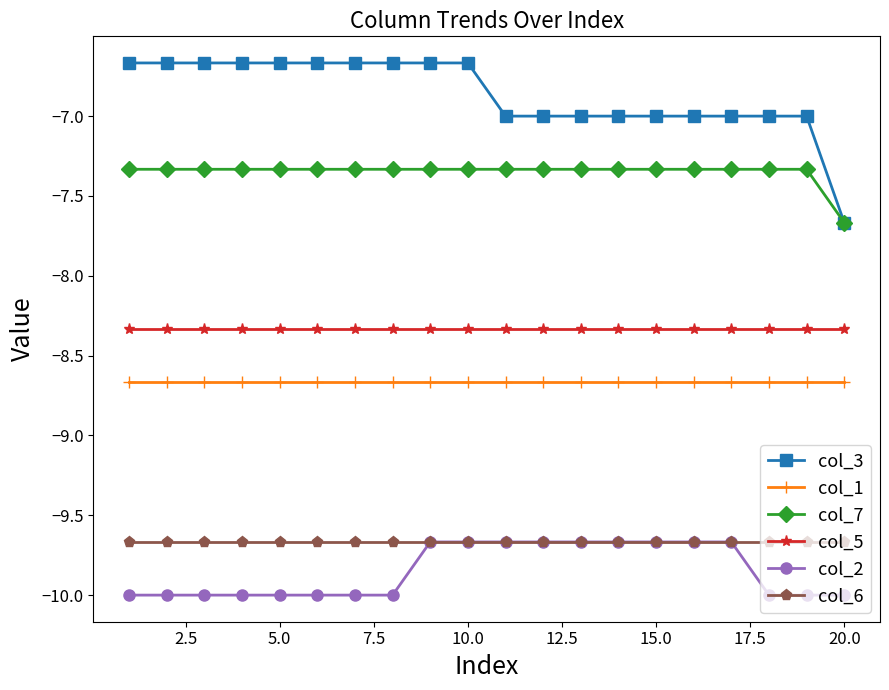

Which series has the widest spread of values?

col_3